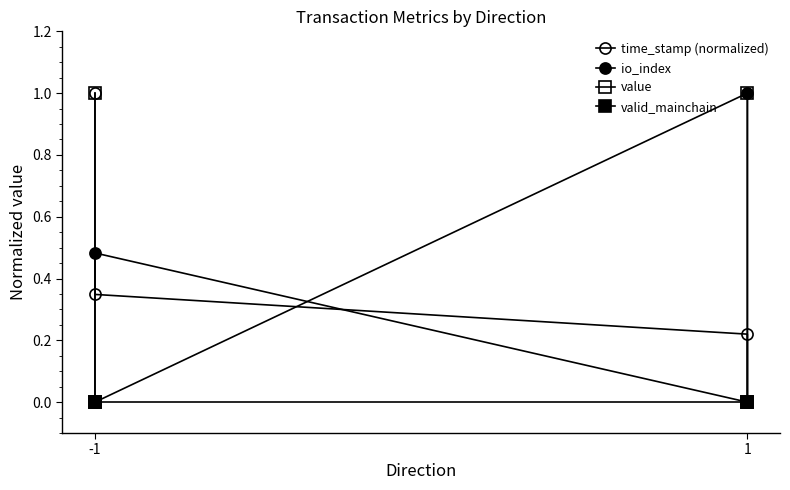

What is the difference between the highest and lowest values at -1?

1.0